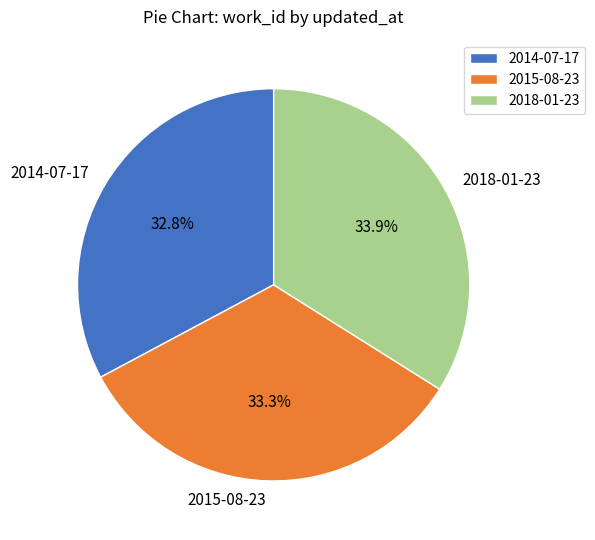

To the nearest percent, what percentage of the pie is 2015-08-23?

33%